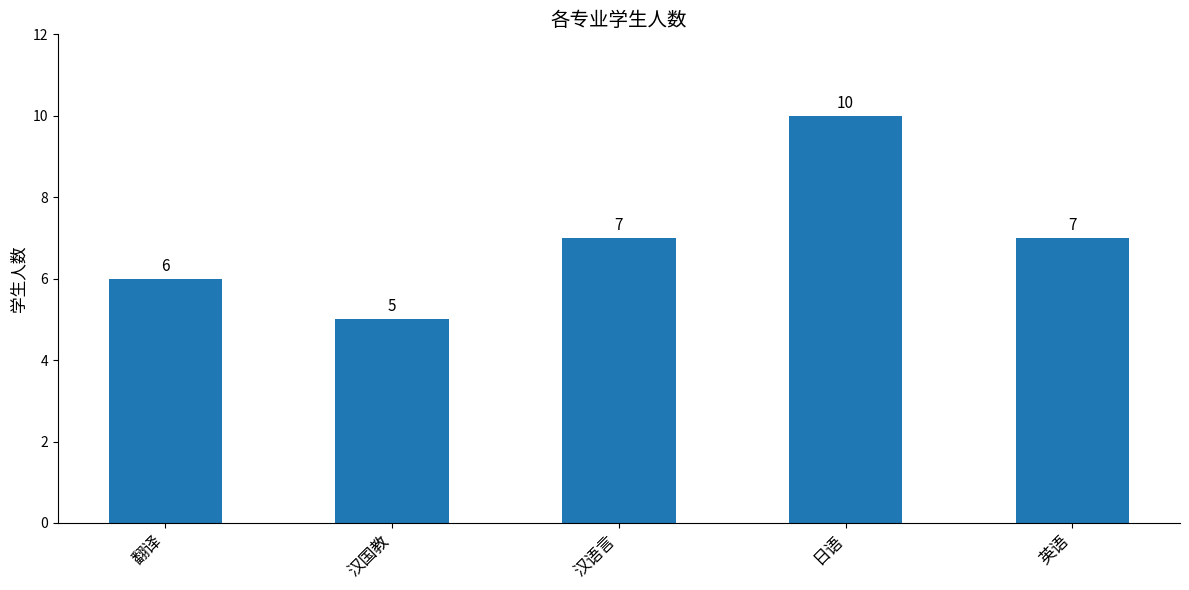

The value at 日语 is 10. True or false?

True